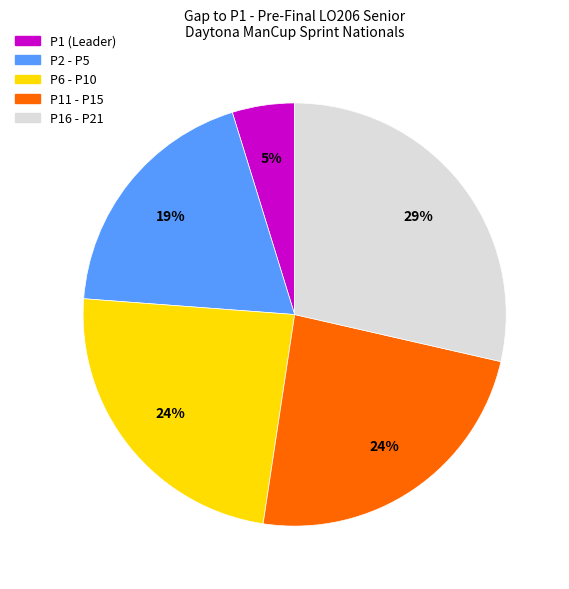

Which slice is the smallest?

P1 (Leader)